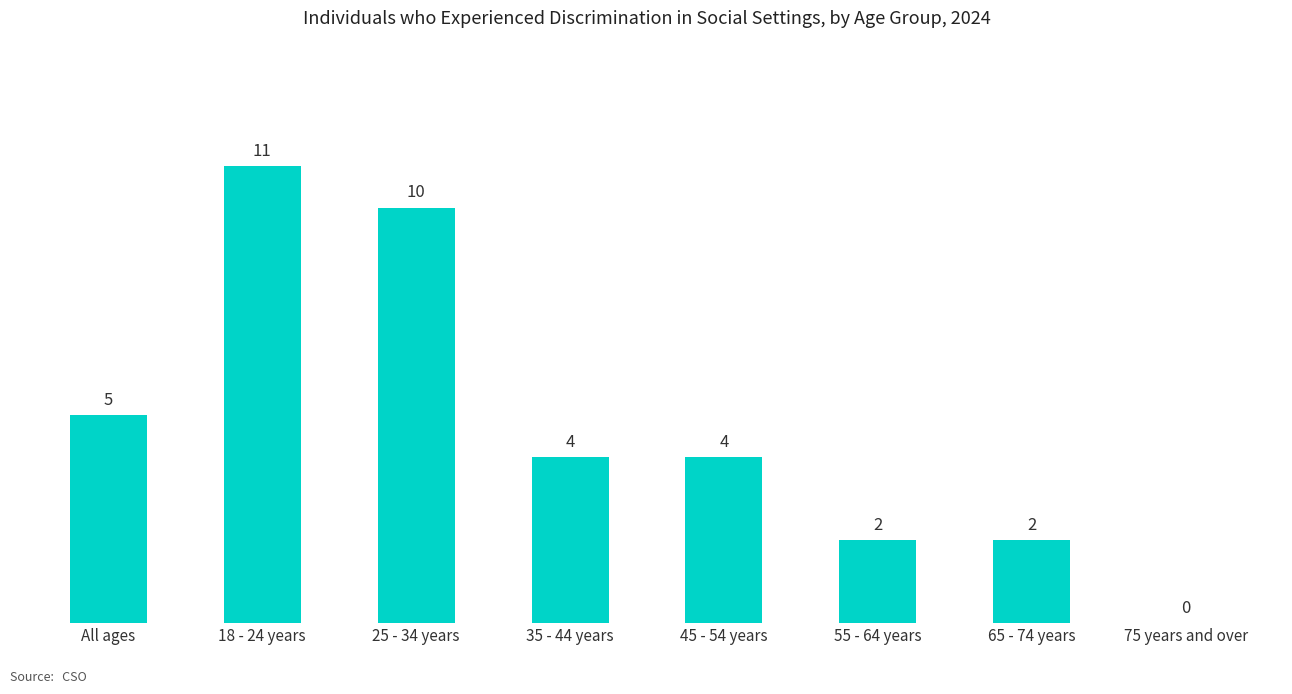

What is the ratio of the value at 45 - 54 years to the value at 18 - 24 years?

0.4